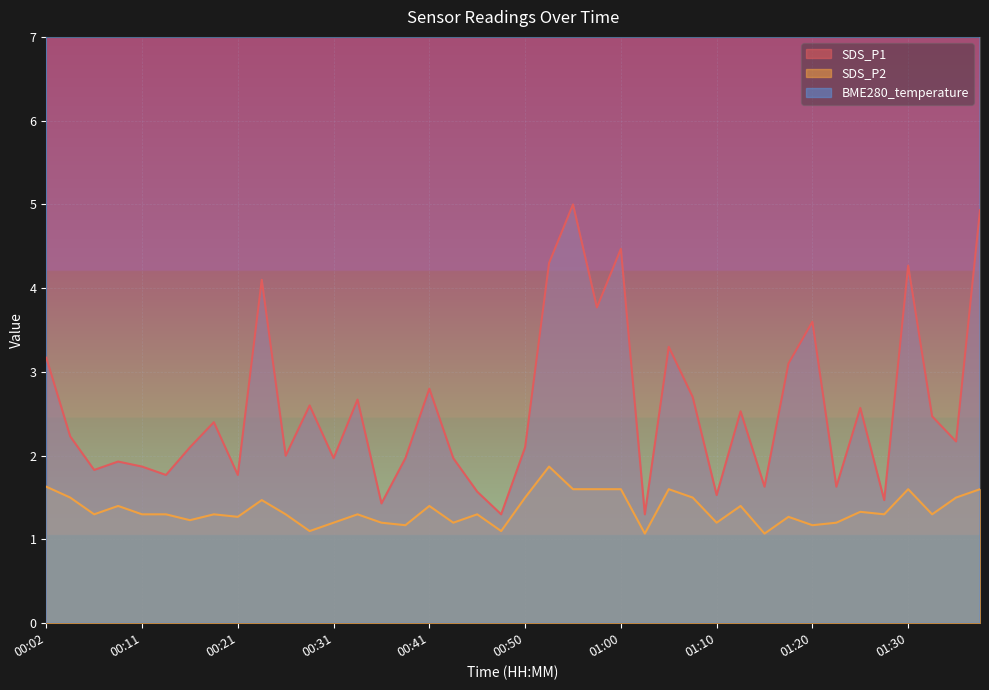

Which series has the largest total across all categories?

BME280_temperature